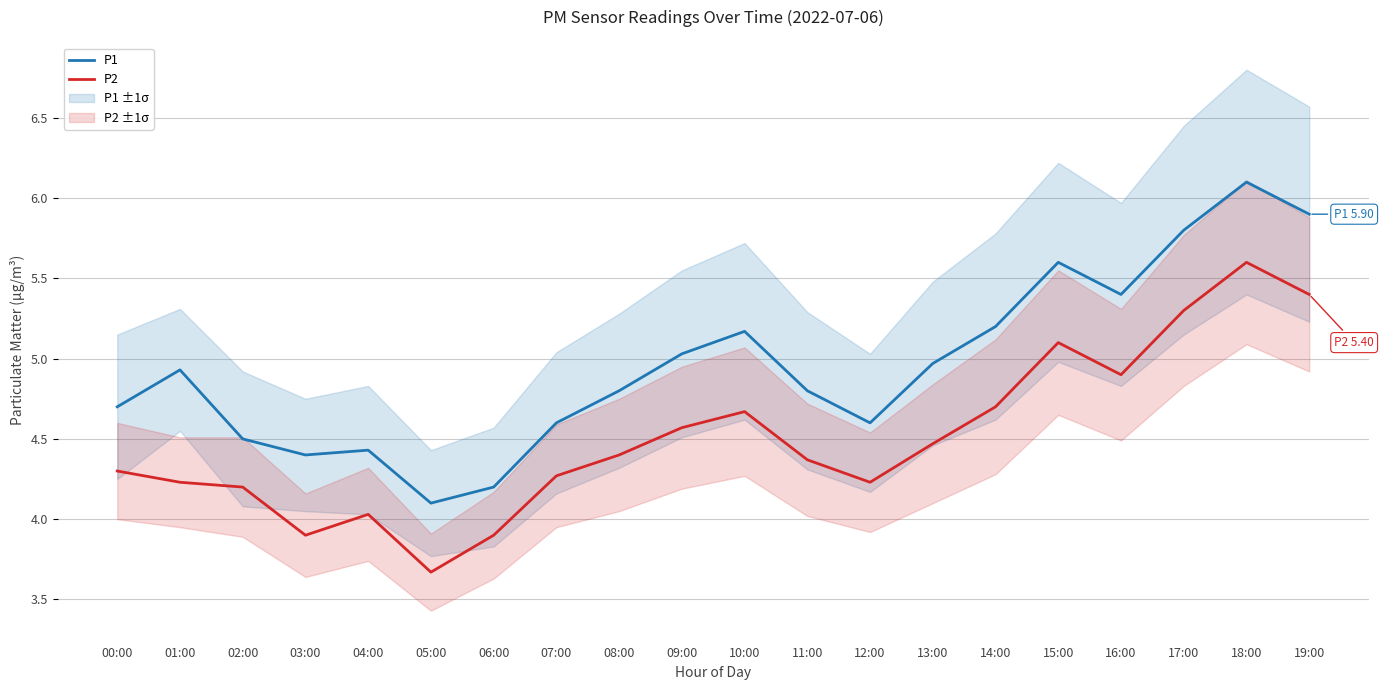

In P2, how many points are lower than both neighbors (excluding endpoints)?

4